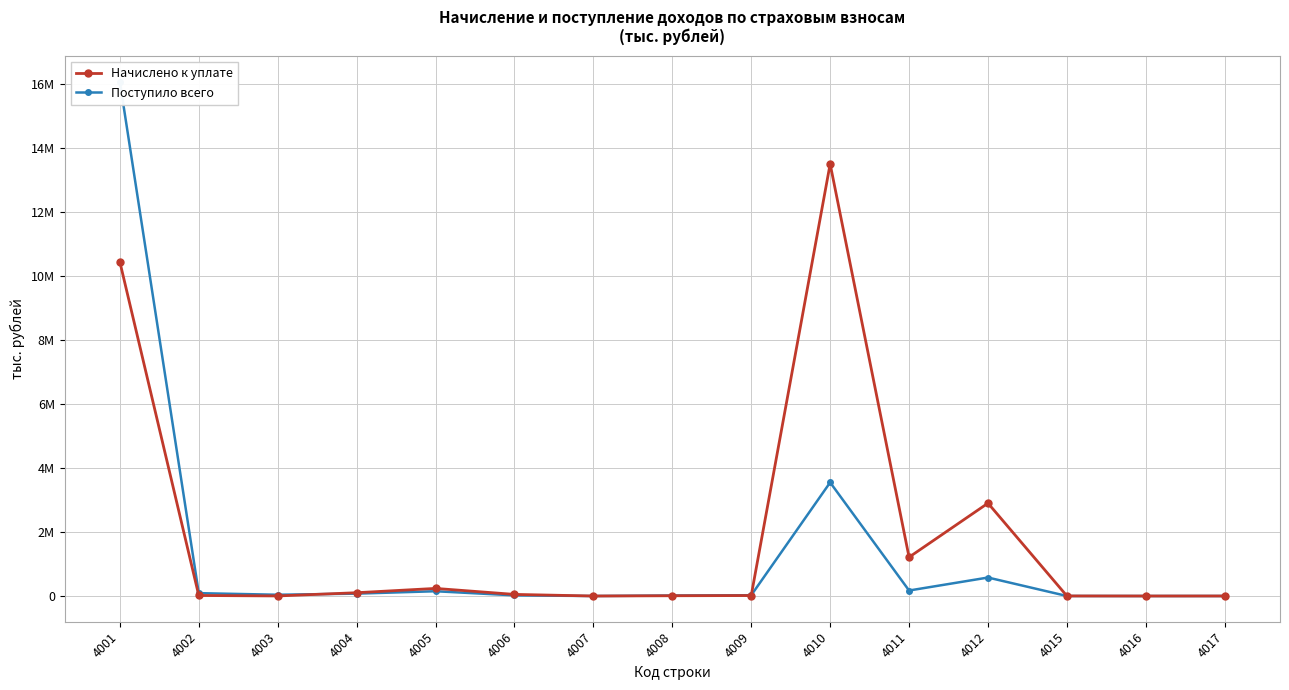

What is the difference between the highest and lowest values at 4007?

4